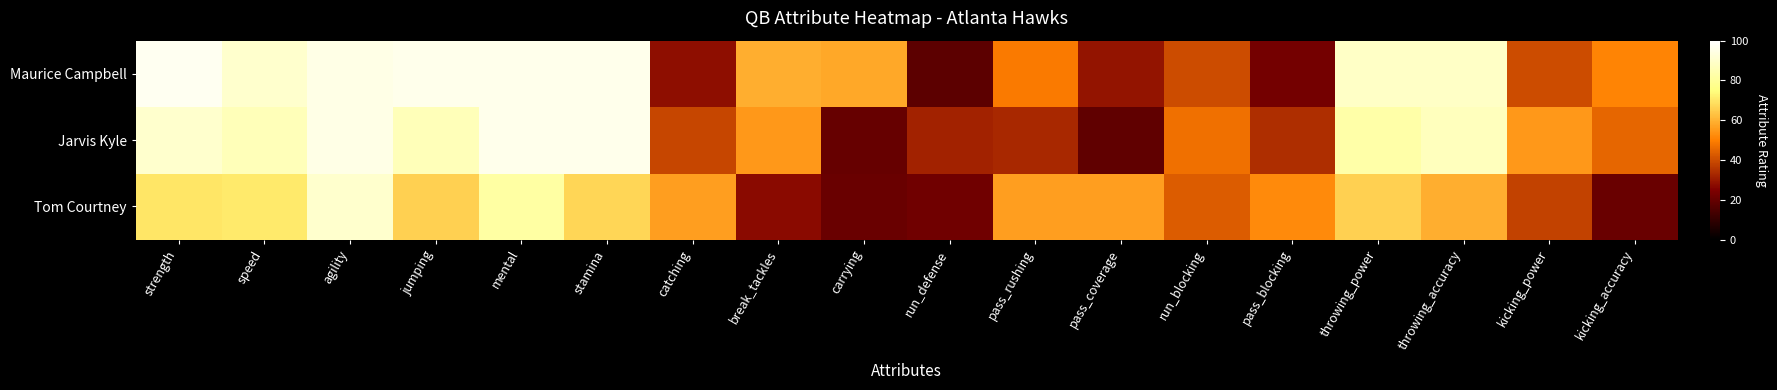

Count the number of categories in the chart.

18